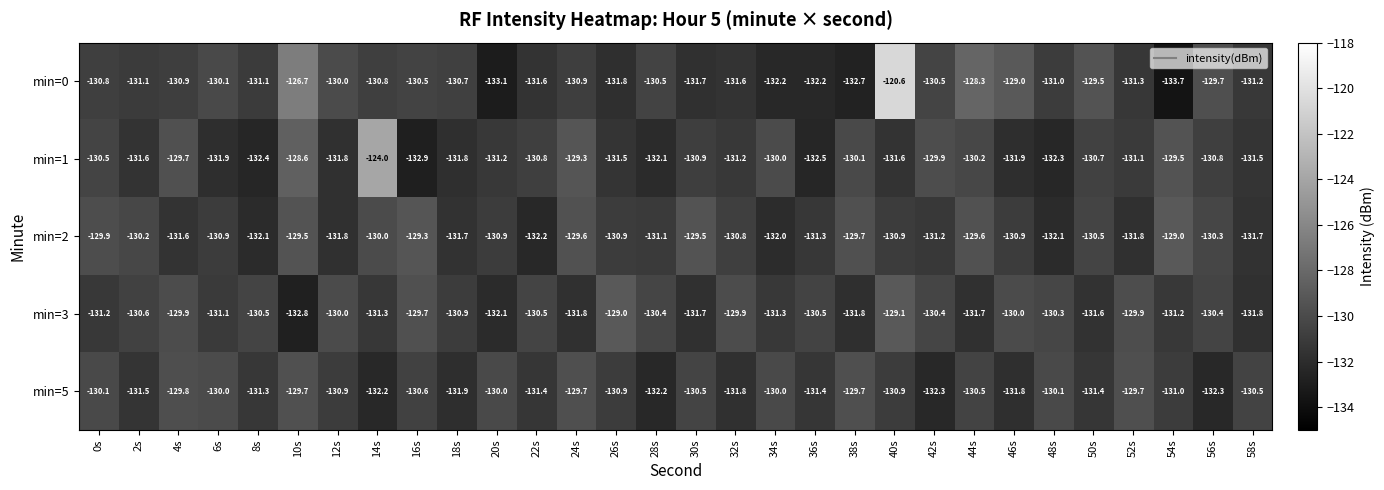

What is the spread (max minus min) of values at 56s?

2.6